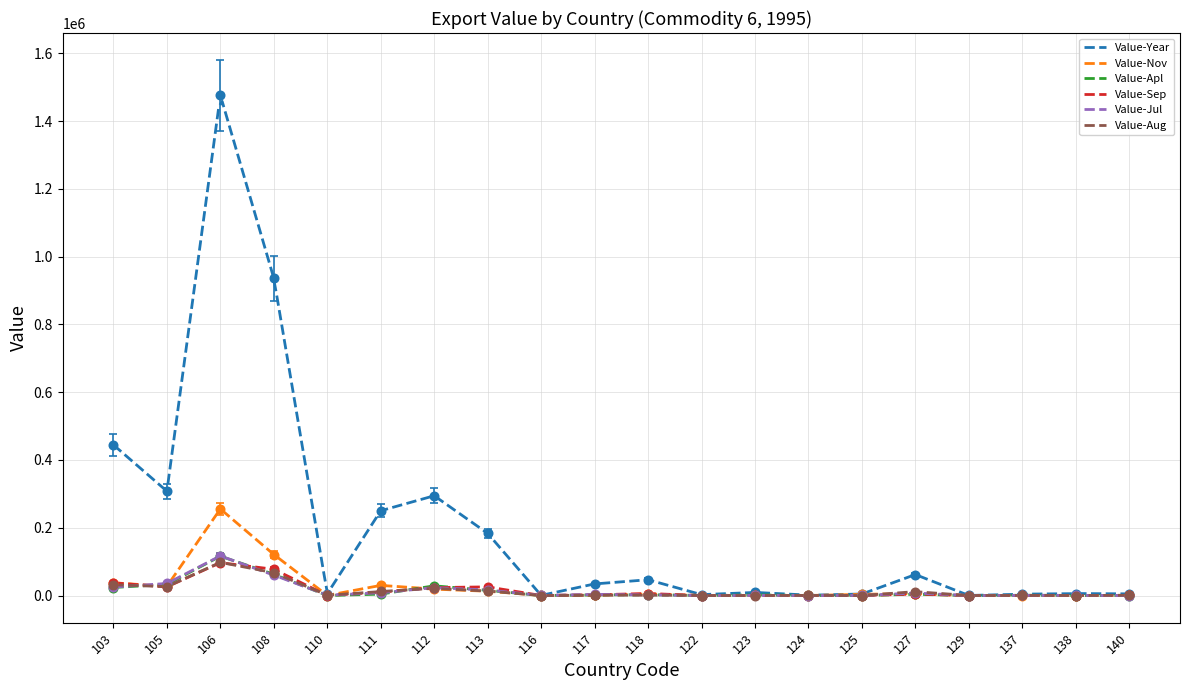

Which series ends up on top after the final intersection of Value-Jul and Value-Nov?

Value-Jul